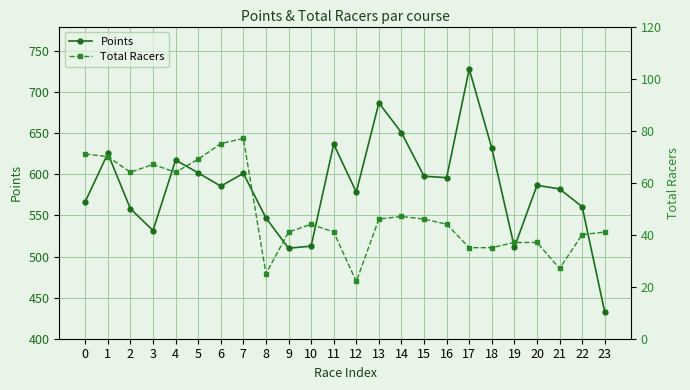

Reading left to right, what are all the values shown in this chart?

Points: 566.8	625.5	558.2	531.7	617.4	601.9	585.7	601.2	547.0	510.2	512.7	636.9	578.4	687.0	650.8	597.8	596.1	728.3	631.9	511.2	586.7	582.4	560.7	432.3
Total Racers: 71.0	70.0	64.0	67.0	64.0	69.0	75.0	77.0	25.0	41.0	44.0	41.0	22.0	46.0	47.0	46.0	44.0	35.0	35.0	37.0	37.0	27.0	40.0	41.0